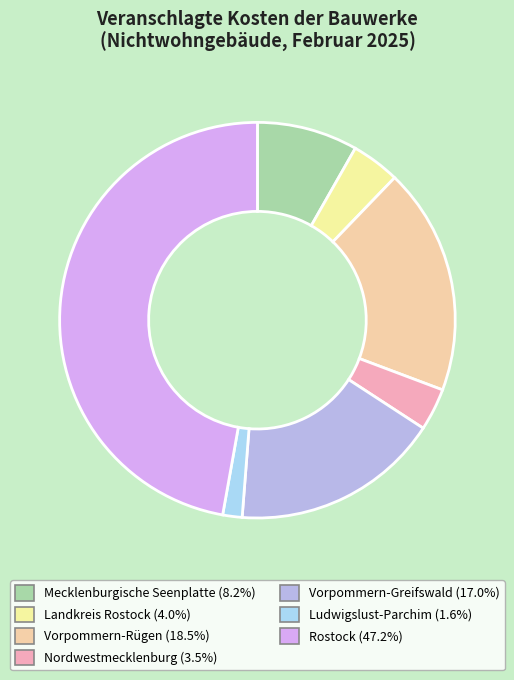

To the nearest percent, what is the average slice percentage?

14%